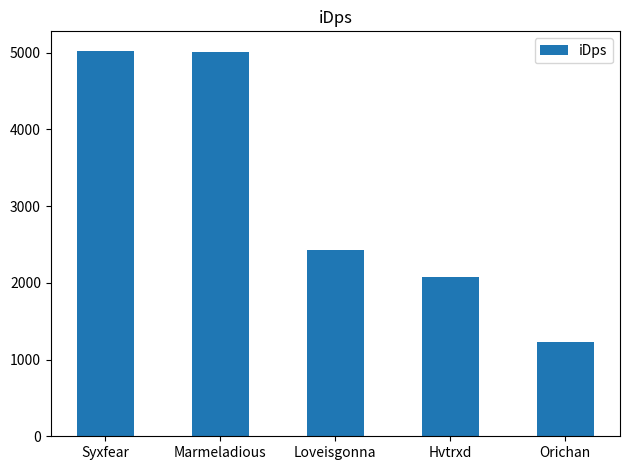

Between Marmeladious and Loveisgonna, which is larger?

Marmeladious